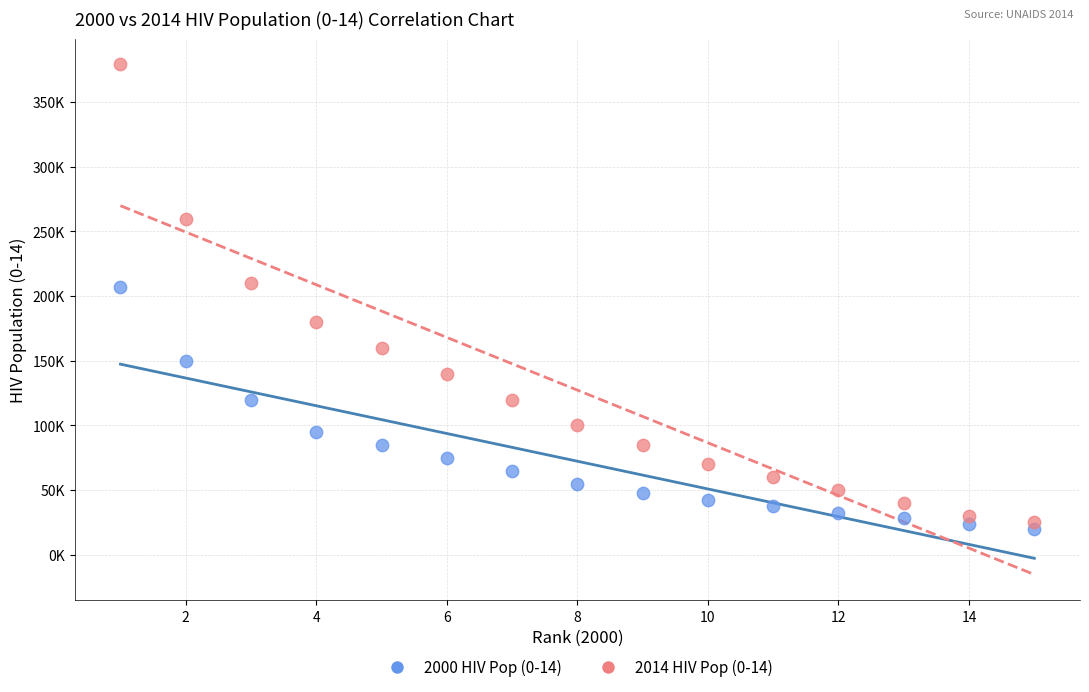

Which series contains the lowest Y value?

2000 HIV Pop (0-14)